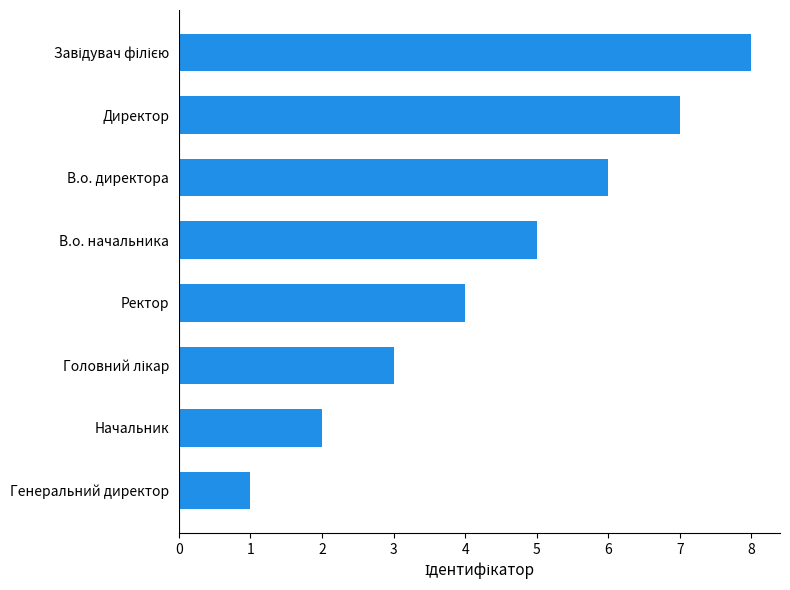

How many values are below 5?

4